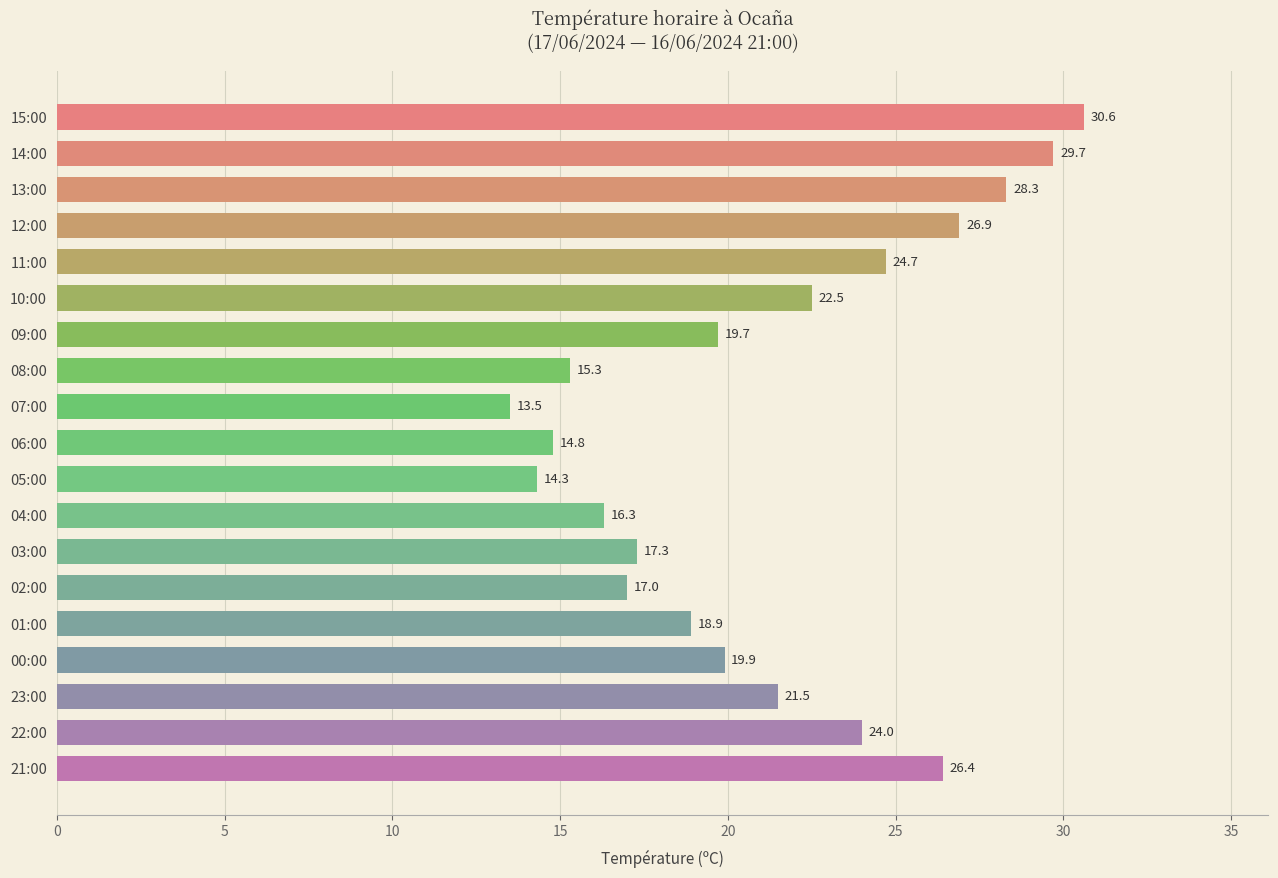

What is the approximate value at 02:00?

17.0